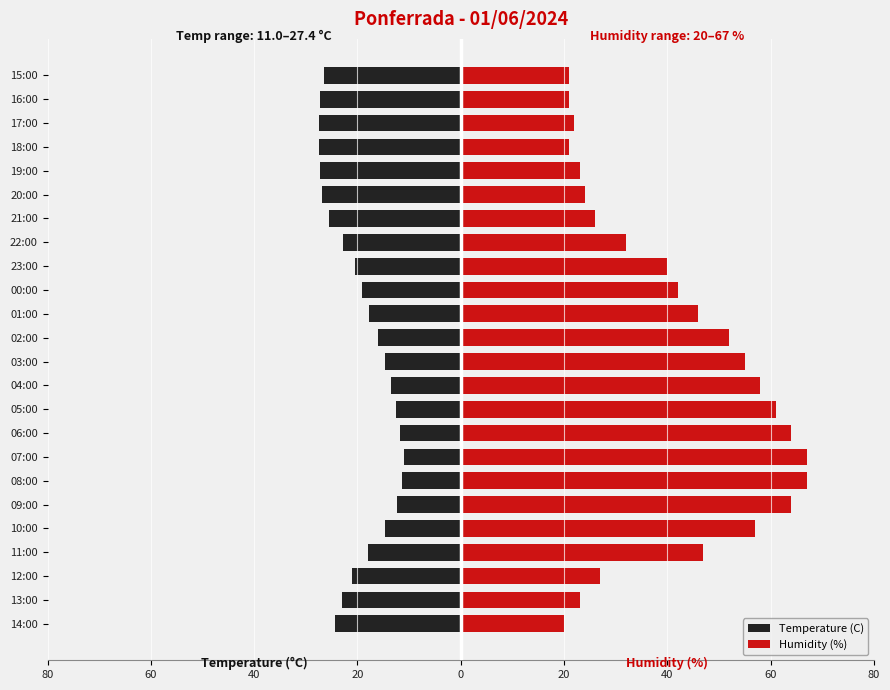

Rank the series by their average value, from highest to lowest.

Humidity (%), Temperature (C)